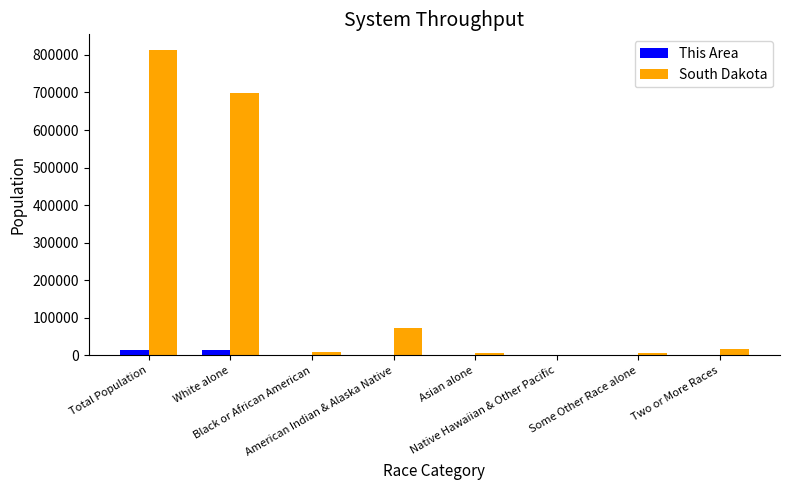

What is the total value across all series at American Indian & Alaska Native?

72144